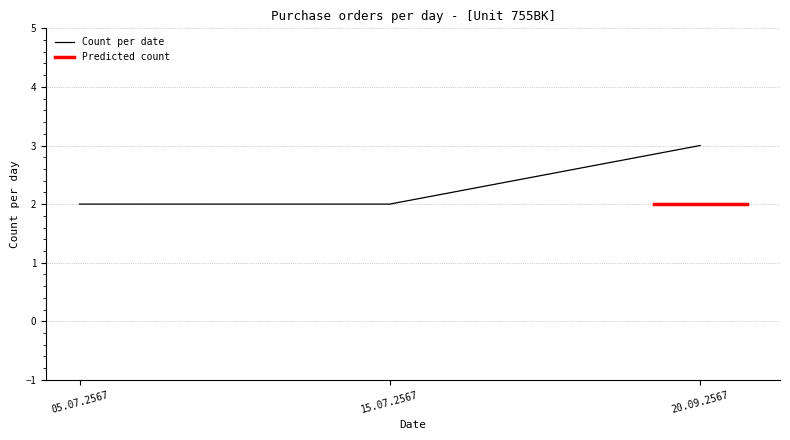

Which category has the lowest value across all series?

05.07.2567